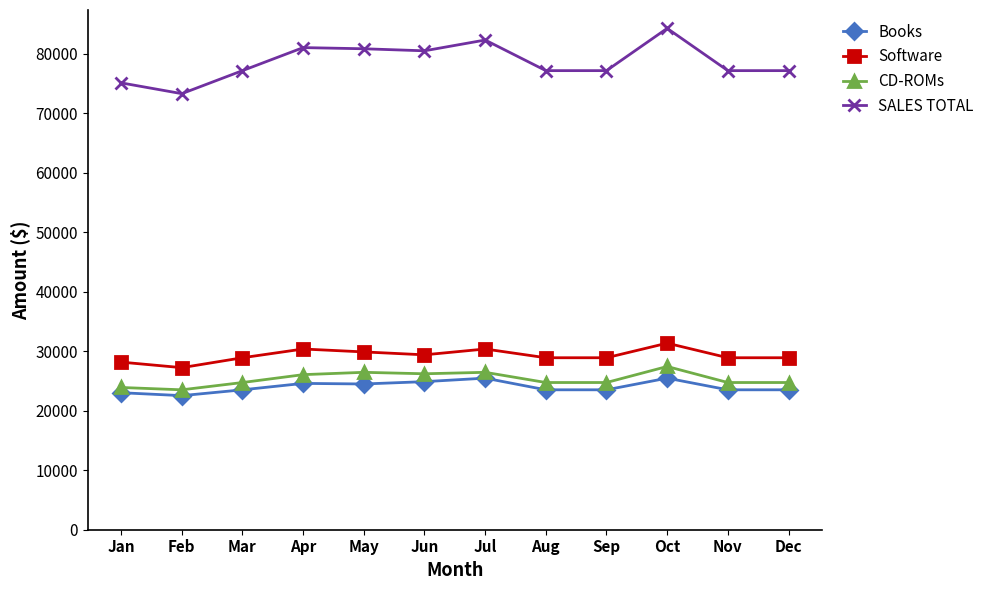

Does the chart display data point markers on the line(s)?

Yes